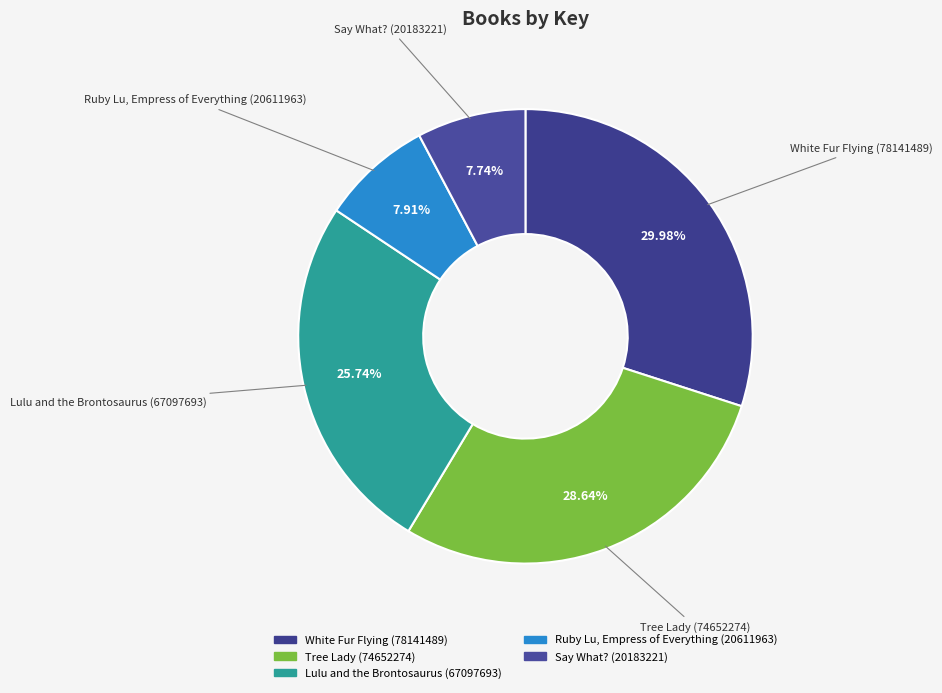

Rank the categories by value from highest to lowest.

White Fur Flying, Tree Lady, Lulu and the Brontosaurus, Ruby Lu, Empress of Everything, Say What?